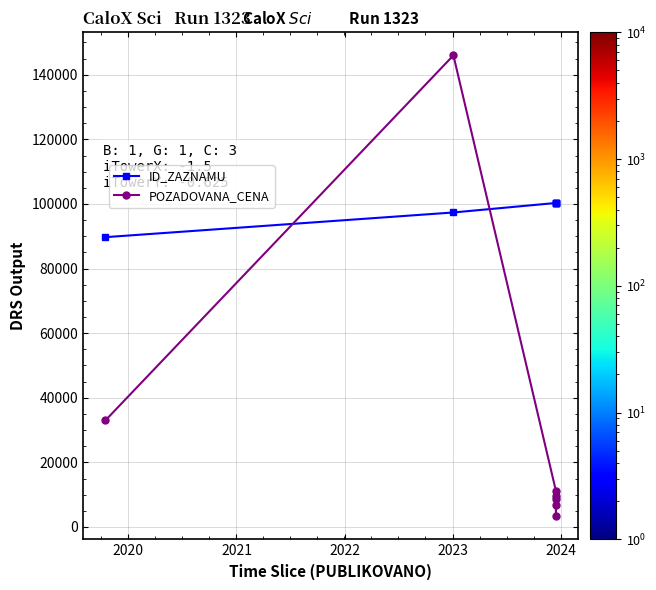

Is this an area chart (filled region under the line)?

No